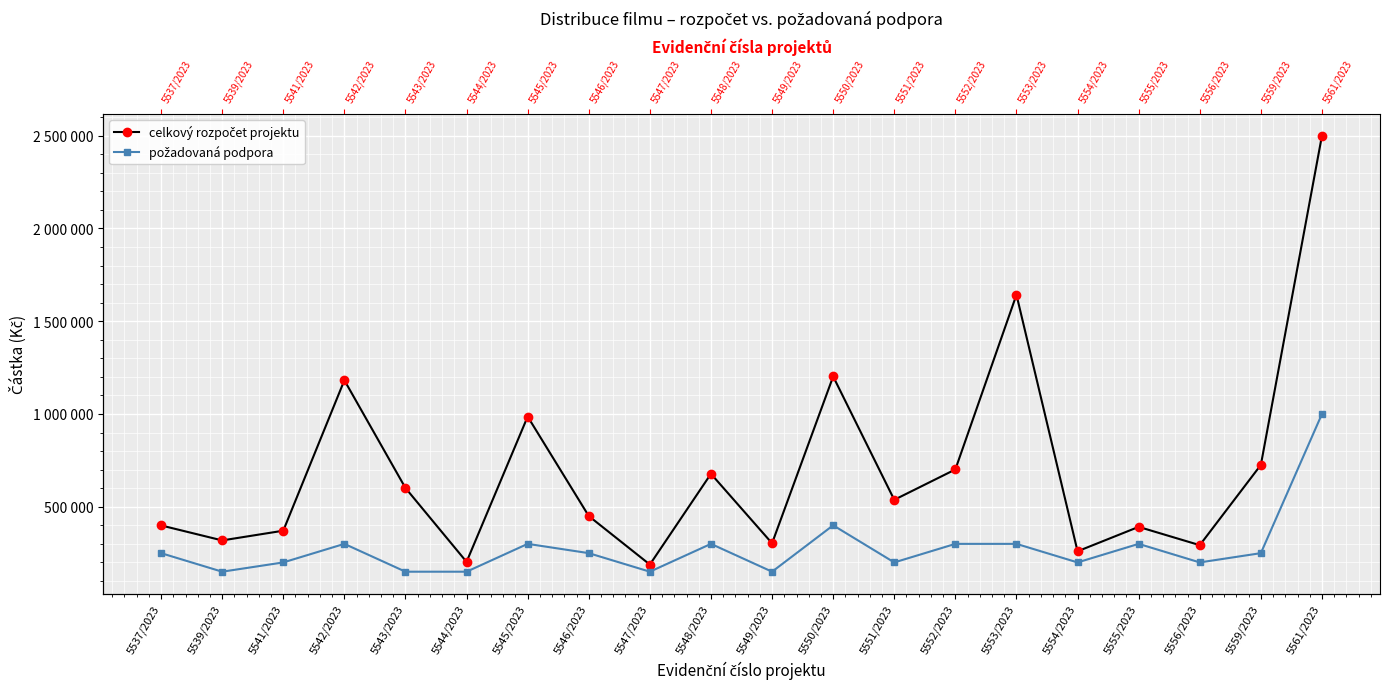

How many data points in celkový rozpočet projektu are less than 537450?

10